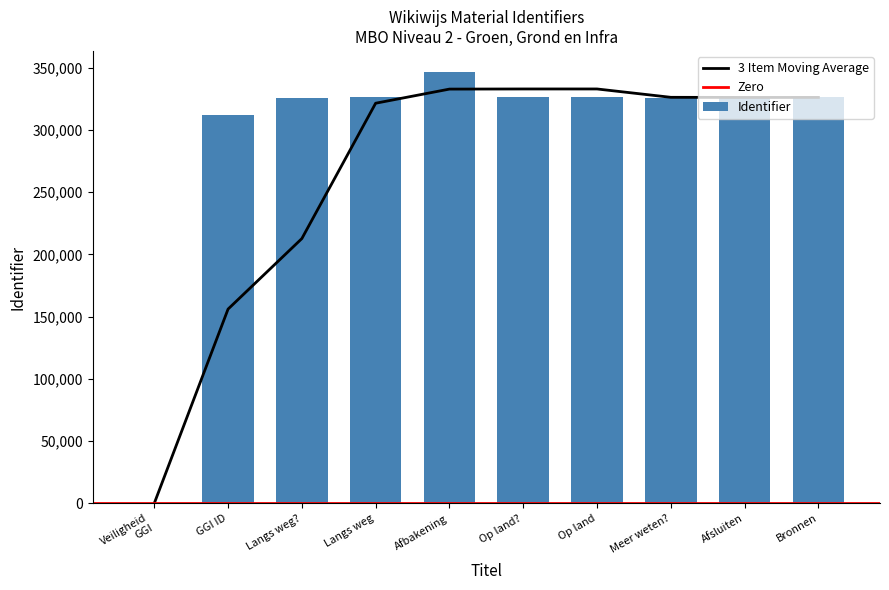

The Identifier series shows 426938 at GGI ID. True or false?

False